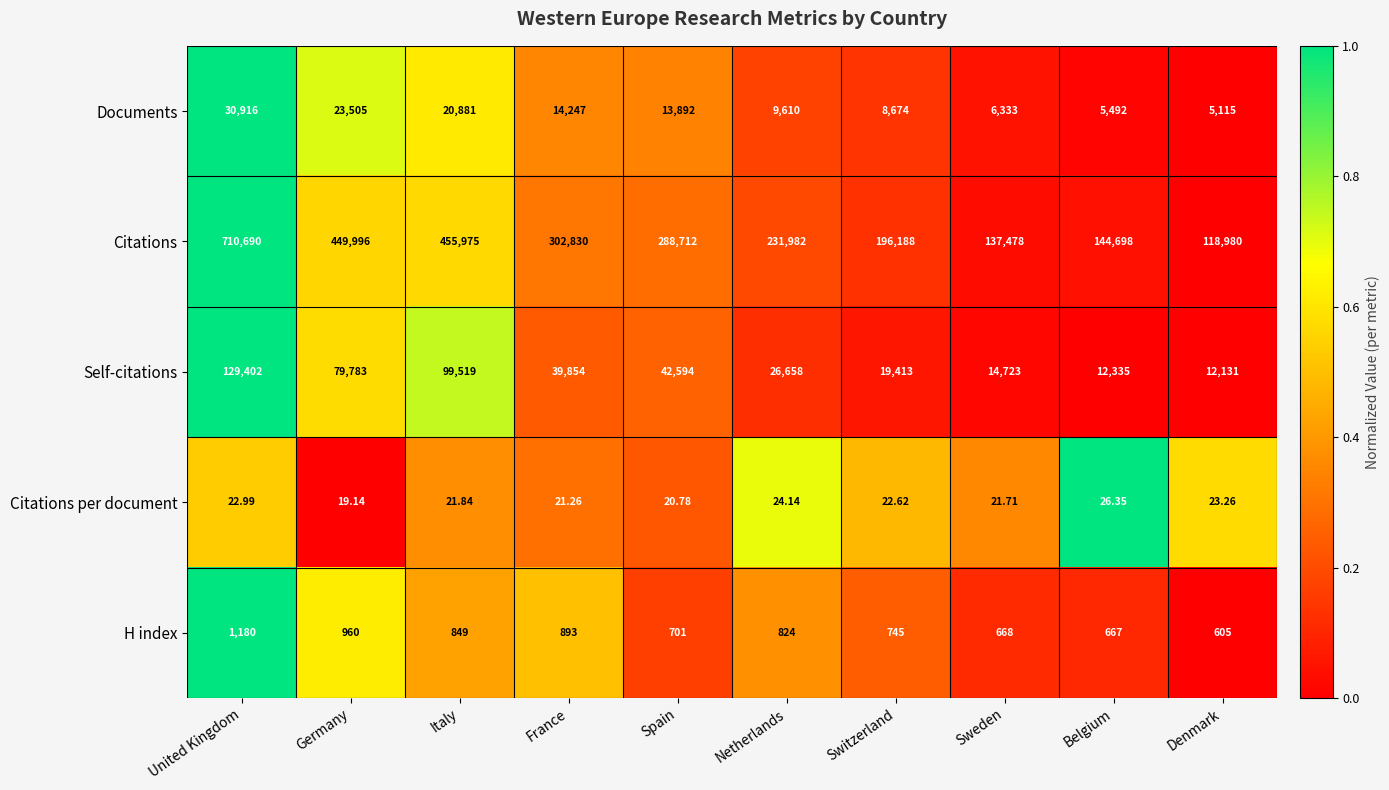

What is the greatest value displayed?

710690.0